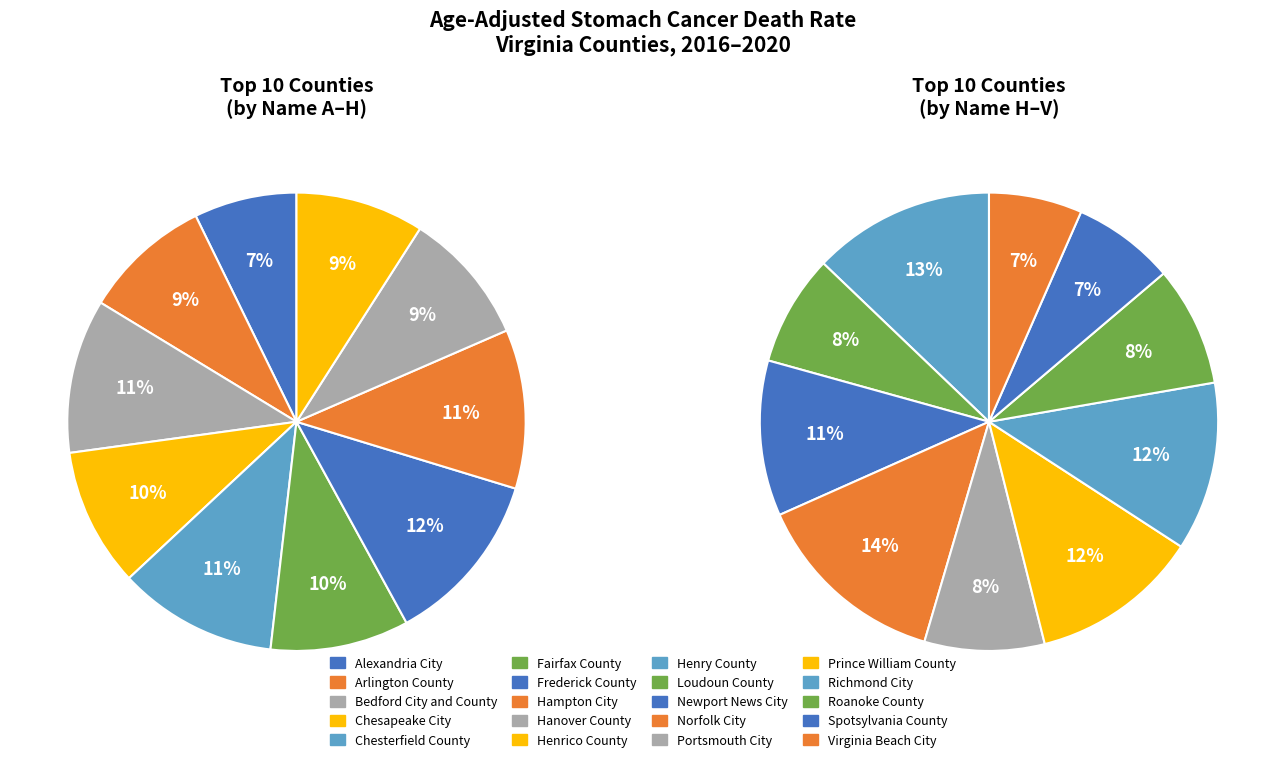

How many segments does this pie chart have?

20